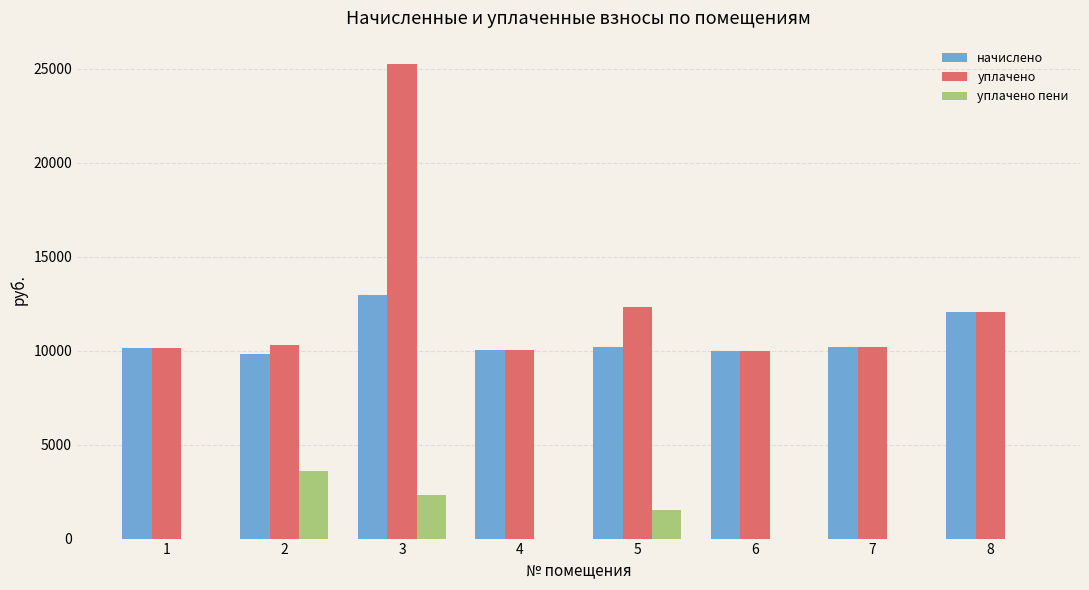

Is the value of уплачено пени at 3 greater than the value of начислено at 1?

No